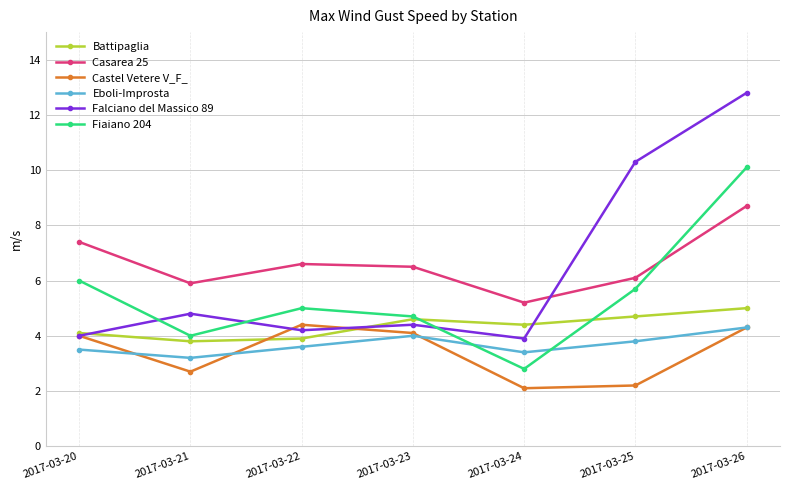

Which category has the highest value across all series?

2017-03-26